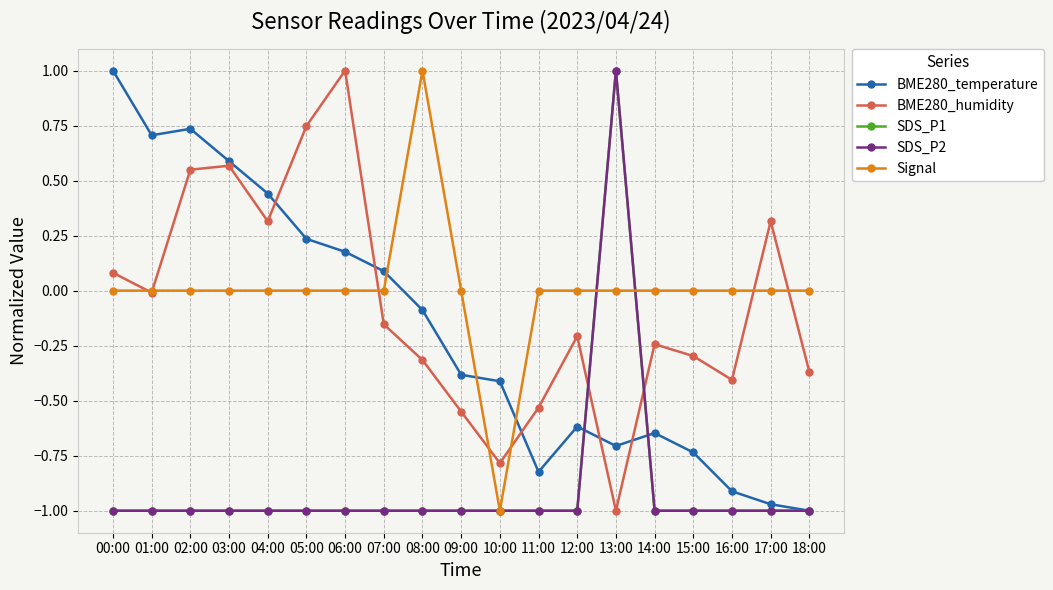

Reading left to right, transcribe all the data shown in this chart.

BME280_temperature: 00:00=1.0	01:00=0.7	02:00=0.7	03:00=0.6	04:00=0.4	05:00=0.2	06:00=0.2	07:00=0.1	08:00=-0.1	09:00=-0.4	10:00=-0.4	11:00=-0.8	12:00=-0.6	13:00=-0.7	14:00=-0.6	15:00=-0.7	16:00=-0.9	17:00=-1.0	18:00=-1.0
BME280_humidity: 00:00=0.1	01:00=-0.0	02:00=0.5	03:00=0.6	04:00=0.3	05:00=0.7	06:00=1.0	07:00=-0.2	08:00=-0.3	09:00=-0.5	10:00=-0.8	11:00=-0.5	12:00=-0.2	13:00=-1.0	14:00=-0.2	15:00=-0.3	16:00=-0.4	17:00=0.3	18:00=-0.4
SDS_P1: 00:00=-1.0	01:00=-1.0	02:00=-1.0	03:00=-1.0	04:00=-1.0	05:00=-1.0	06:00=-1.0	07:00=-1.0	08:00=-1.0	09:00=-1.0	10:00=-1.0	11:00=-1.0	12:00=-1.0	13:00=1.0	14:00=-1.0	15:00=-1.0	16:00=-1.0	17:00=-1.0	18:00=-1.0
SDS_P2: 00:00=-1.0	01:00=-1.0	02:00=-1.0	03:00=-1.0	04:00=-1.0	05:00=-1.0	06:00=-1.0	07:00=-1.0	08:00=-1.0	09:00=-1.0	10:00=-1.0	11:00=-1.0	12:00=-1.0	13:00=1.0	14:00=-1.0	15:00=-1.0	16:00=-1.0	17:00=-1.0	18:00=-1.0
Signal: 00:00=0.0	01:00=0.0	02:00=0.0	03:00=0.0	04:00=0.0	05:00=0.0	06:00=0.0	07:00=0.0	08:00=1.0	09:00=0.0	10:00=-1.0	11:00=0.0	12:00=0.0	13:00=0.0	14:00=0.0	15:00=0.0	16:00=0.0	17:00=0.0	18:00=0.0